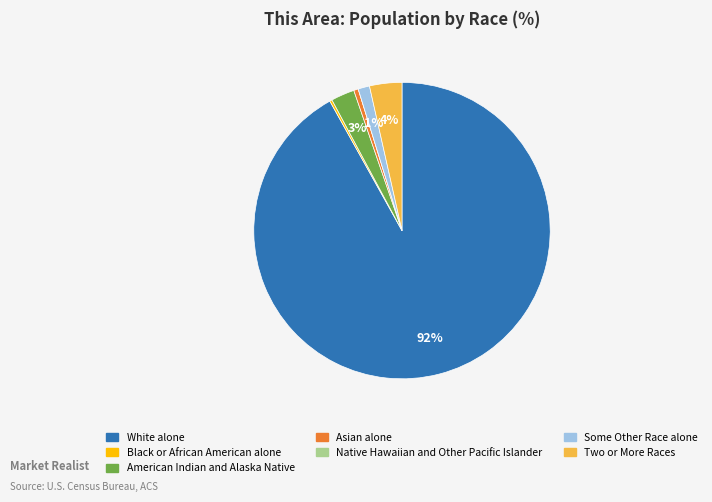

To the nearest percent, what percentage of the pie is Two or More Races?

4%